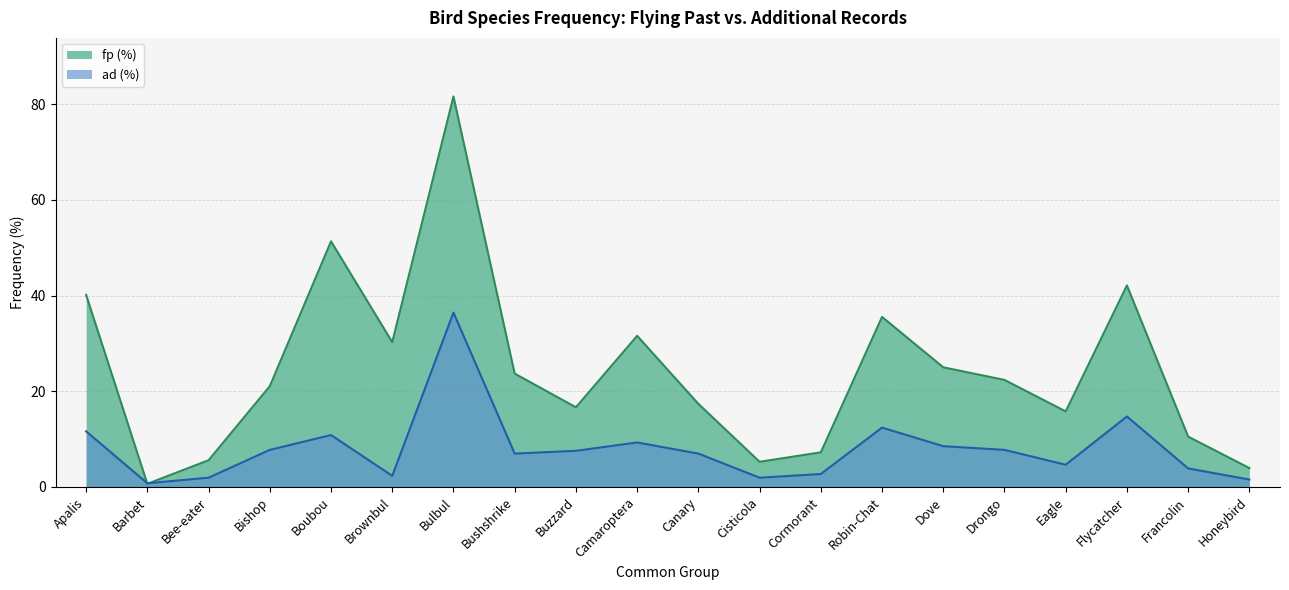

Reading left to right, extract all data points from this chart.

fp (%): 40.1	0.7	5.6	21.1	51.3	30.3	81.6	23.7	16.6	31.6	17.4	5.3	7.2	35.5	25.0	22.4	15.8	42.1	10.5	3.9
ad (%): 11.6	0.8	1.9	7.8	10.9	2.3	36.4	7.0	7.6	9.3	7.0	1.9	2.7	12.4	8.5	7.8	4.7	14.7	3.9	1.6